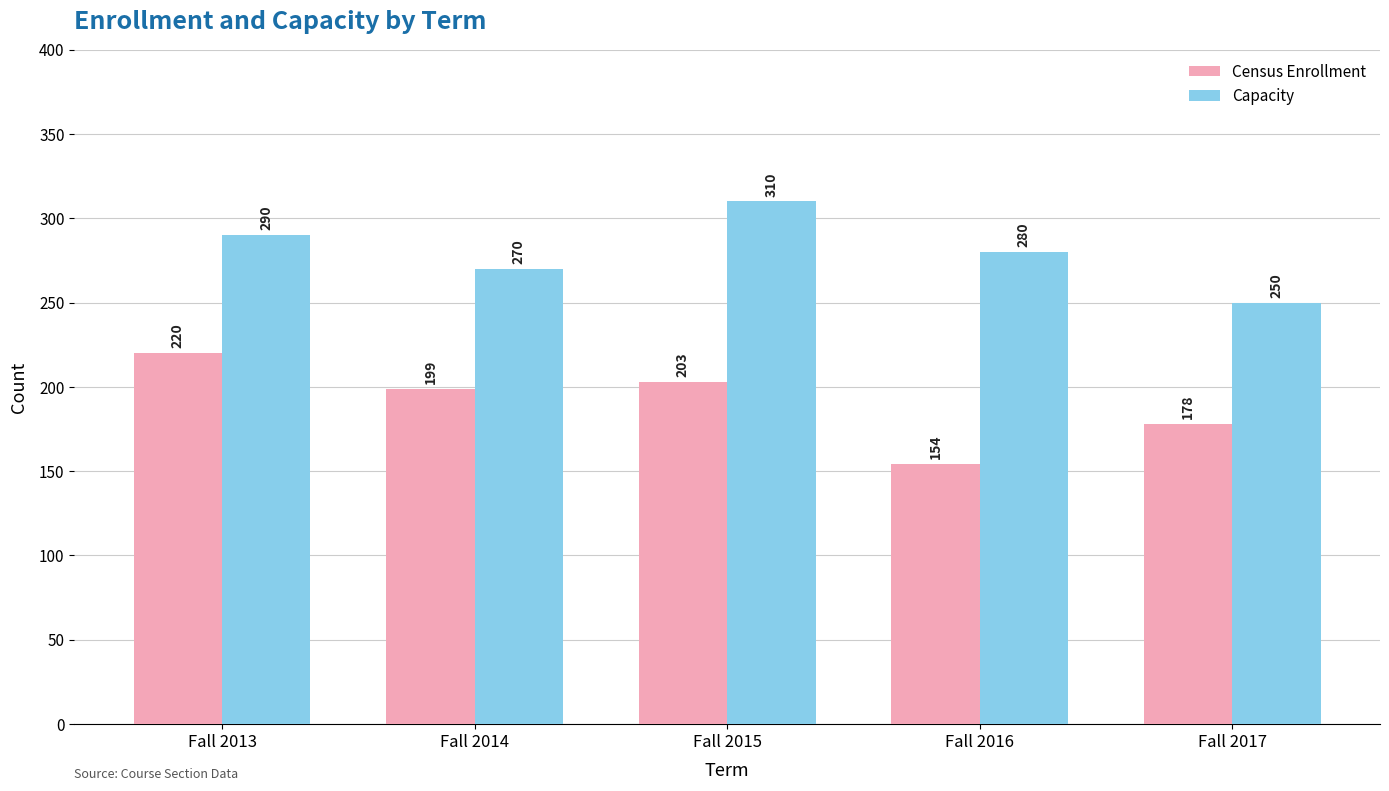

List the series in order of their peak value, lowest first.

Census Enrollment, Capacity